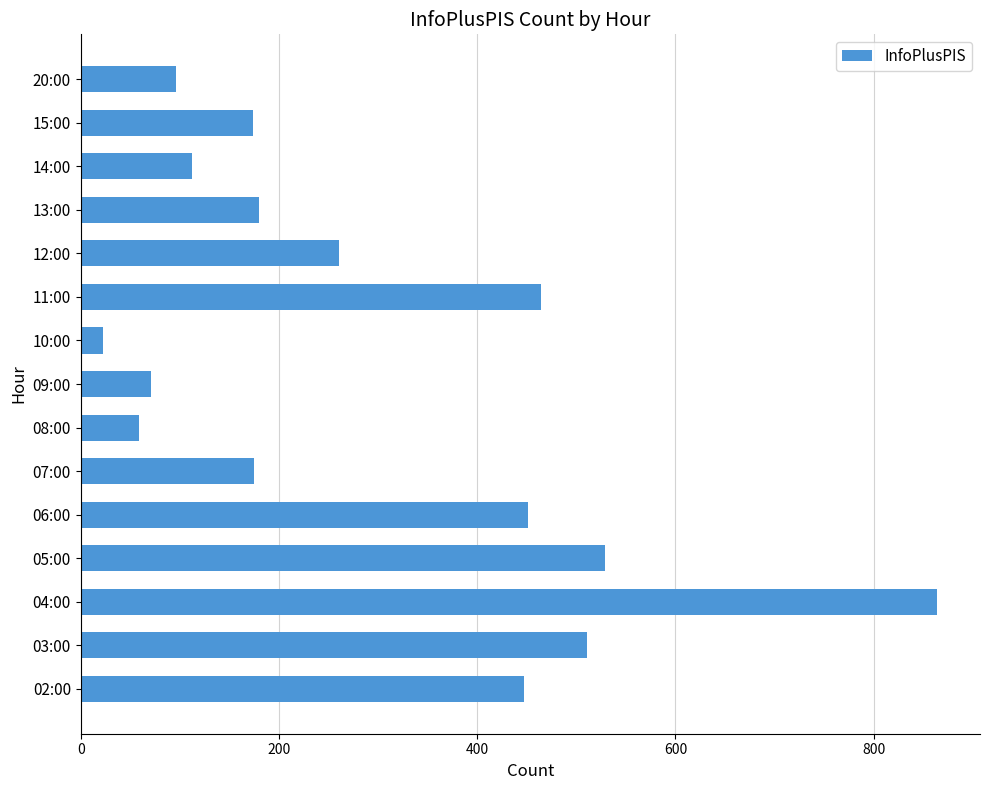

Read the value at 12:00.

261